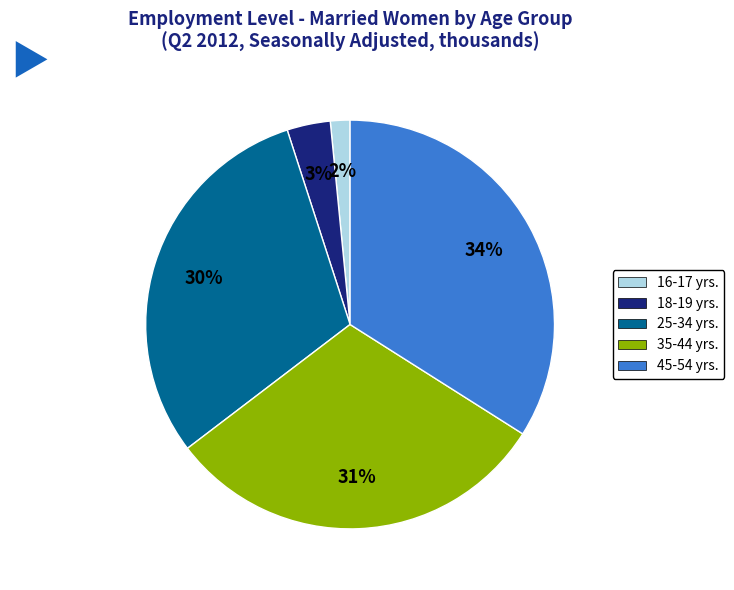

Which has a higher value, 18-19 yrs. or 45-54 yrs.?

45-54 yrs.